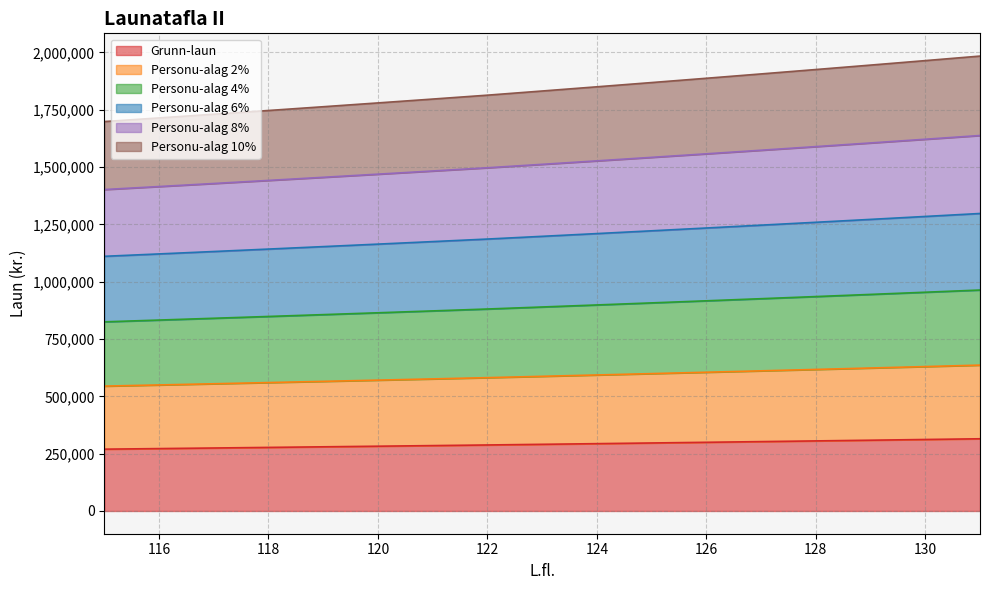

Count the number of data series in this chart.

6